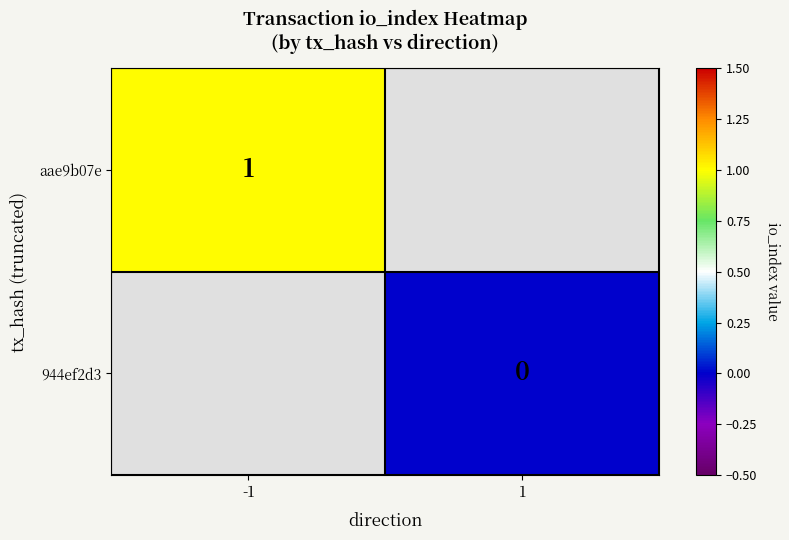

True or false: aae9b07e has a value of 1 at -1.

True